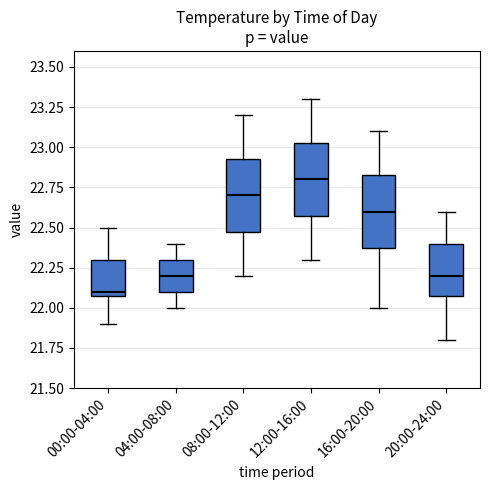

Reading left to right, read every box against the y-axis: the position of its median line, the range the box covers, and the ends of its whiskers. The values are not printed on the chart, so give them approximately, as read against the axis.

00:00-04:00: median 22.10 (just above the box's lower edge), box 22.10 to 22.30, whiskers 21.90 to 22.50
04:00-08:00: median 22.20, box 22.10 to 22.30, whiskers 22.00 to 22.40
08:00-12:00: median 22.70, box 22.50 to 22.95, whiskers 22.20 to 23.20
12:00-16:00: median 22.80, box 22.60 to 23.05, whiskers 22.30 to 23.30
16:00-20:00: median 22.60, box 22.40 to 22.85, whiskers 22.00 to 23.10
20:00-24:00: median 22.20, box 22.10 to 22.40, whiskers 21.80 to 22.60